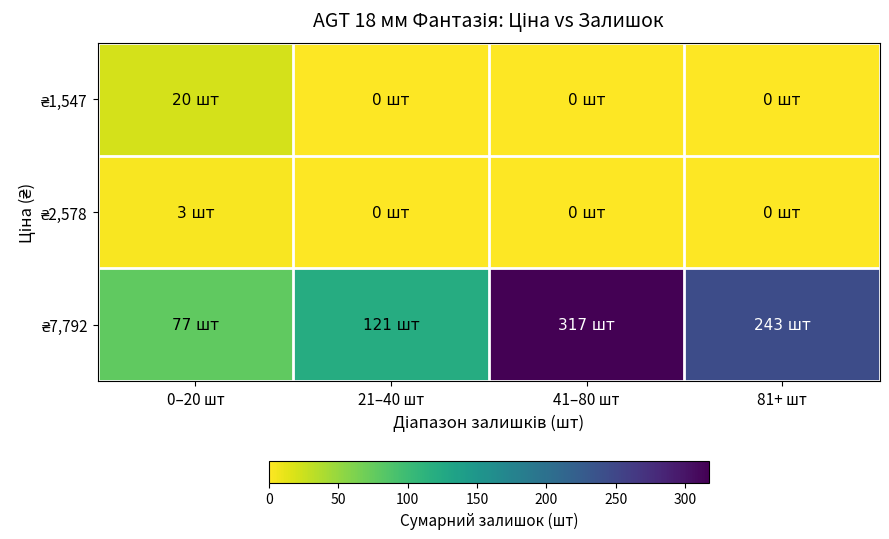

At how many categories does at least one series exceed 202?

2